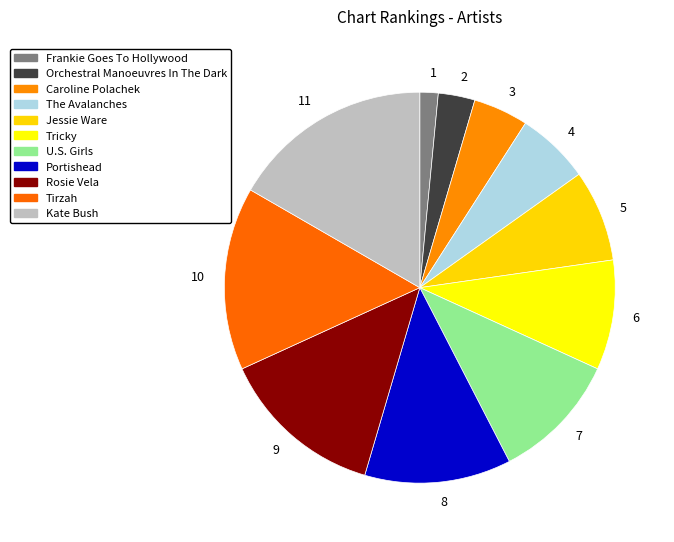

Does any single category account for the majority?

No